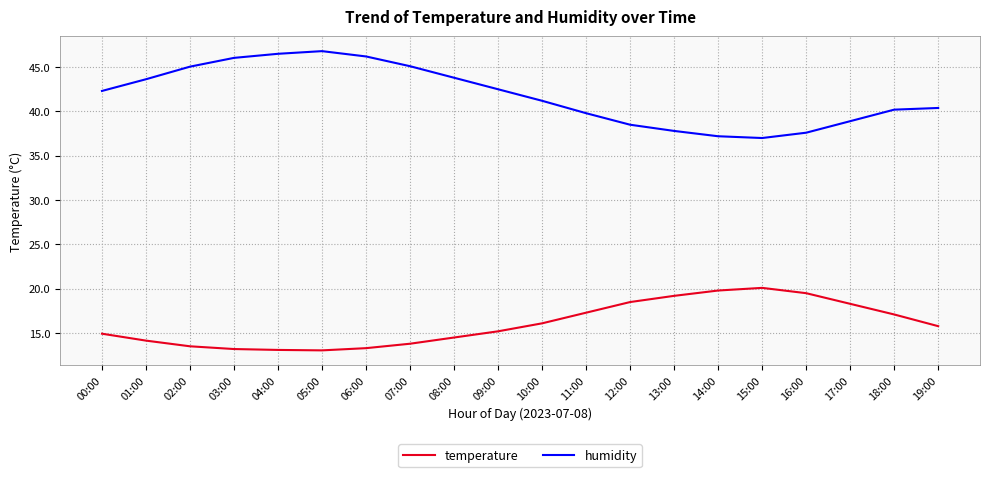

True or false: temperature and humidity cross at least once.

False